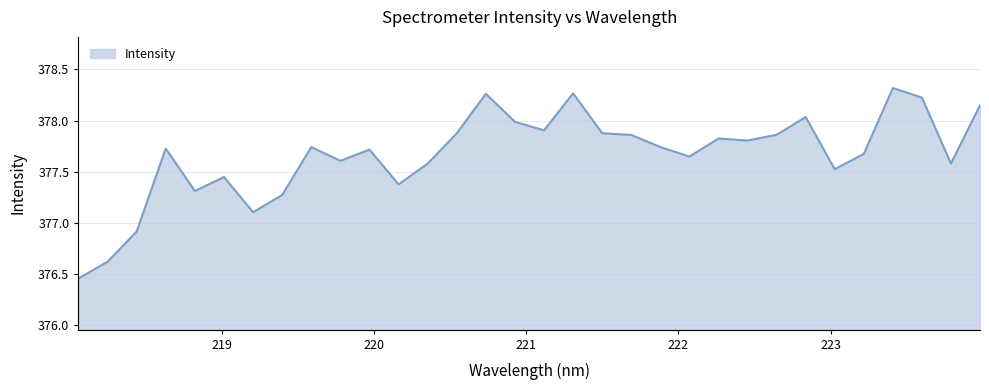

How many interior local peaks (higher than both neighbors) does the data have?

9